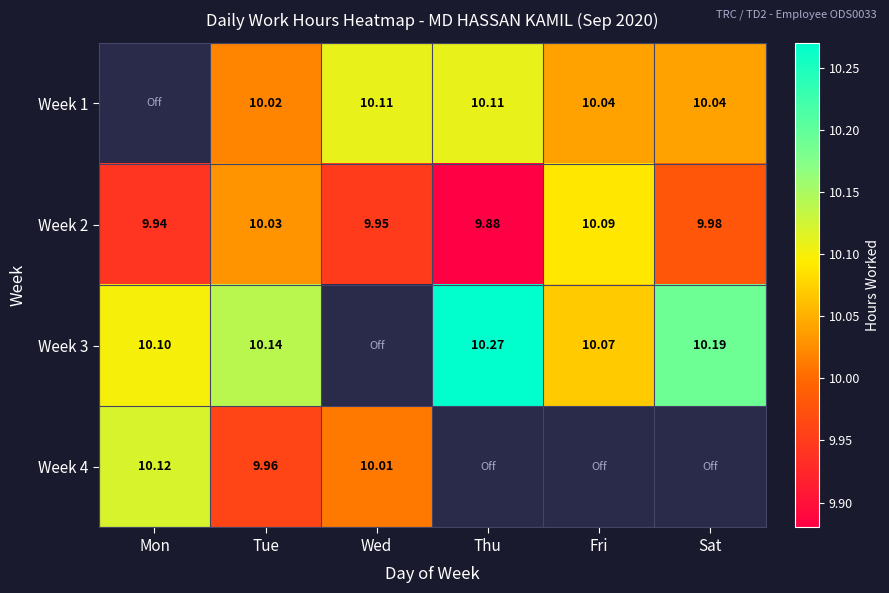

At which category does the chart reach its peak across all series?

Thu